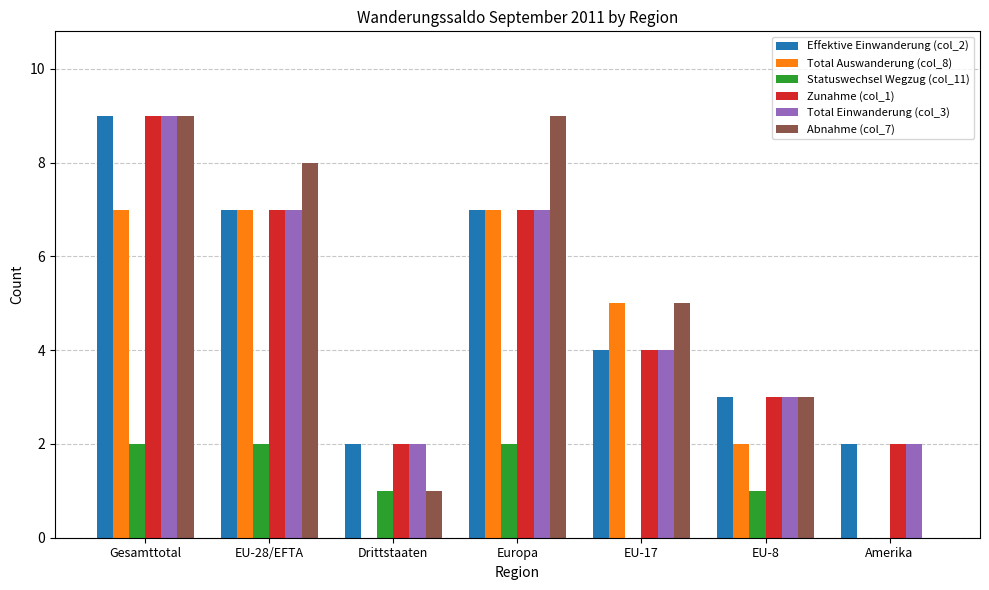

How many distinct data groups are displayed?

6